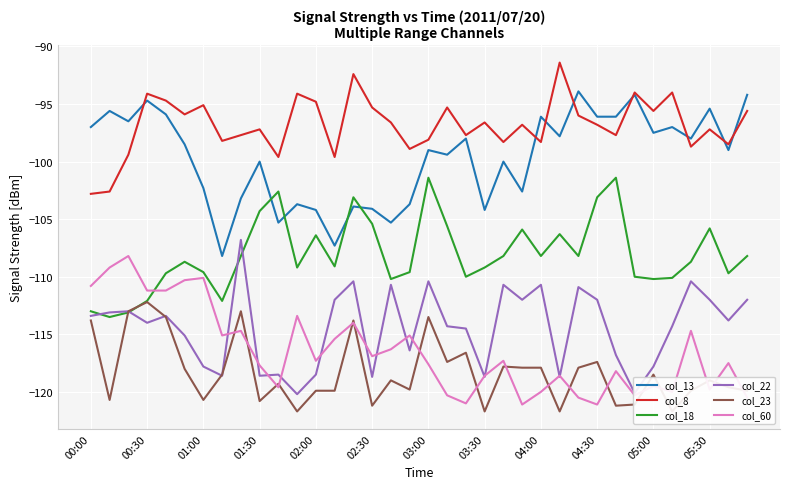

What is the difference between the maximum and minimum values in the col_8 series?

11.4